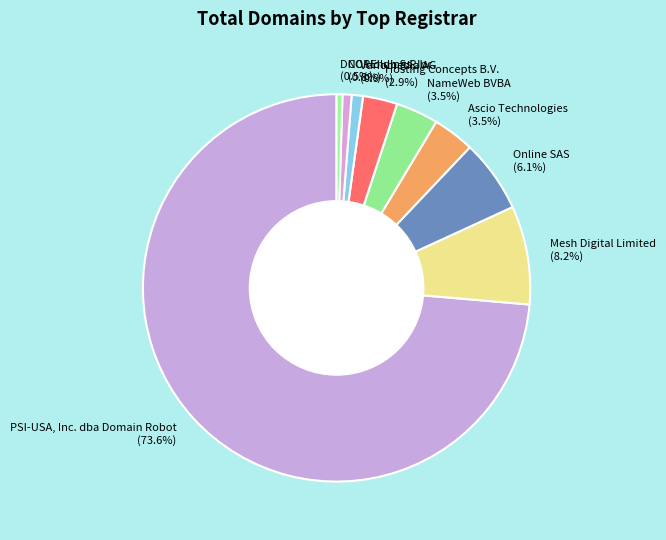

How many slices are in this pie chart?

9